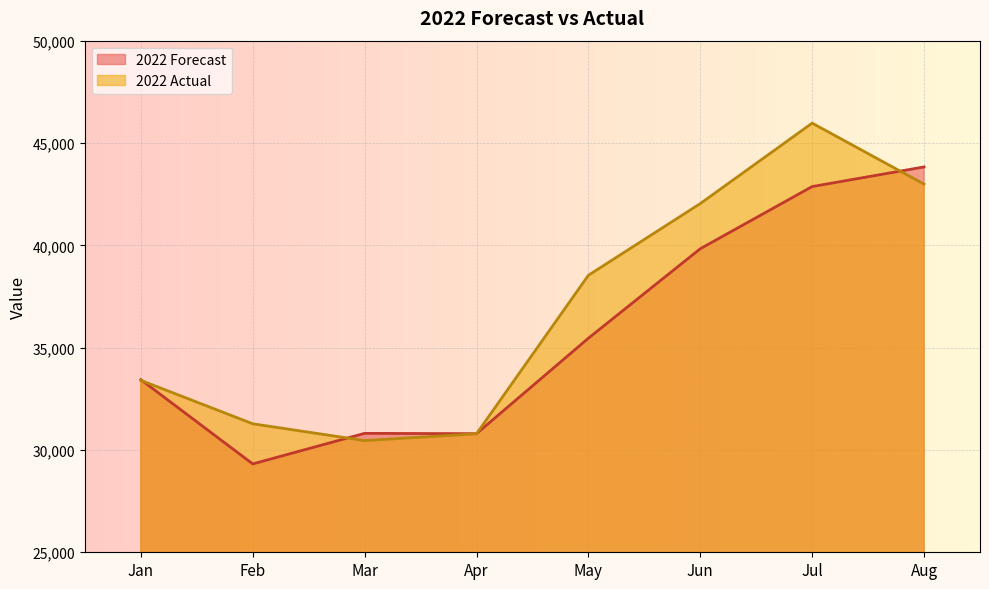

What are all the series names shown in the legend?

2022 Forecast, 2022 Actual